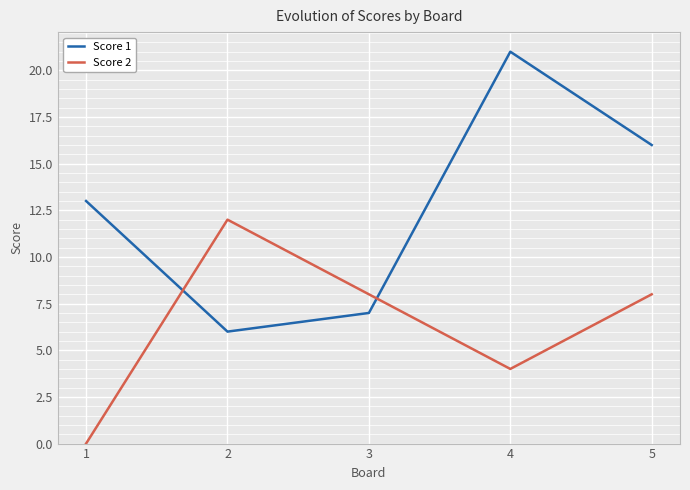

Where is Score 1 nearest to the value 13?

1